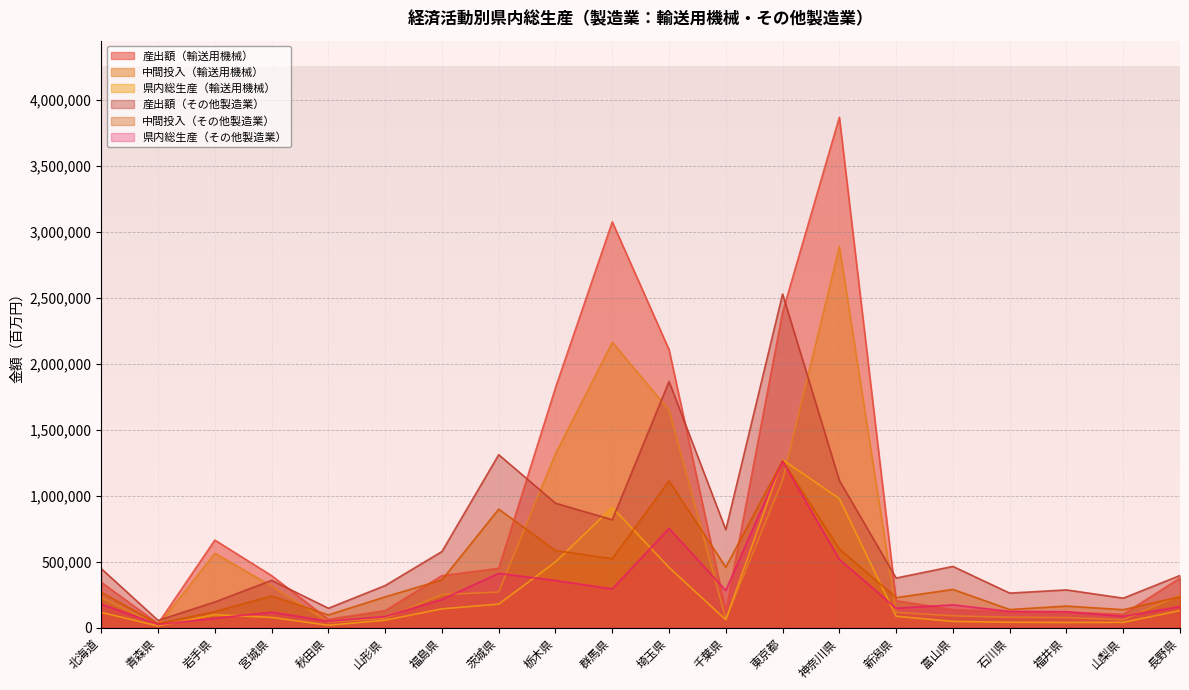

How many data points in 産出額（その他製造業） are less than 448811?

10